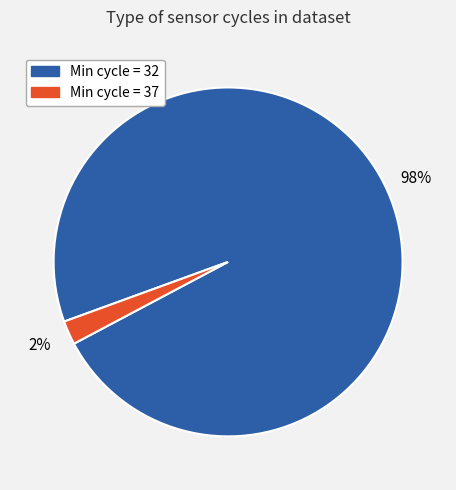

Which has a higher value, Min cycle = 32 or Min cycle = 37?

Min cycle = 32